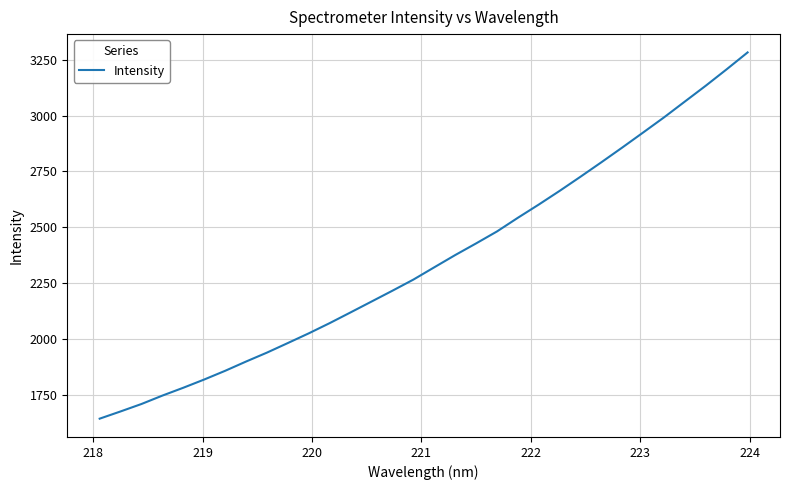

What is the greatest value displayed?

3282.4